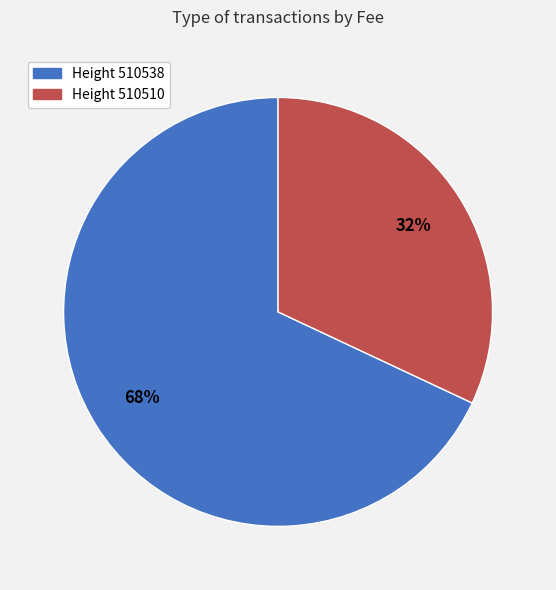

The Height 510510 slice represents 32% of the pie. True or false?

True